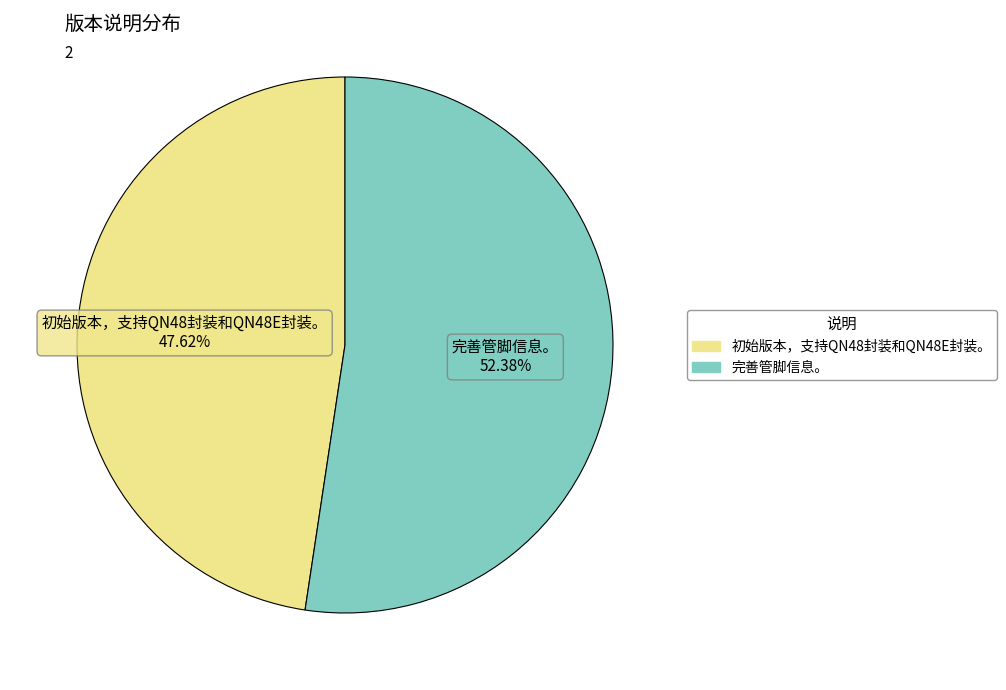

What is the total percentage of 初始版本，支持QN48封装和QN48E封装。 and 完善管脚信息。?

100.0%